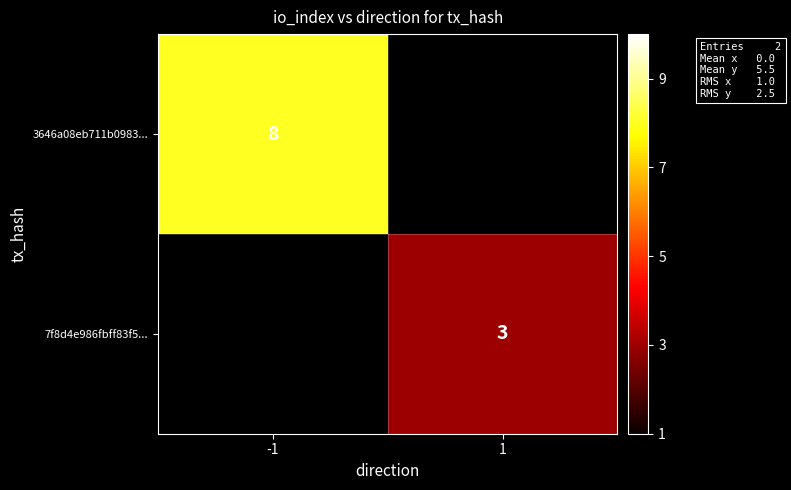

The value of 7f8d4e986fbff83f5... at 1 is 3. True or false?

True